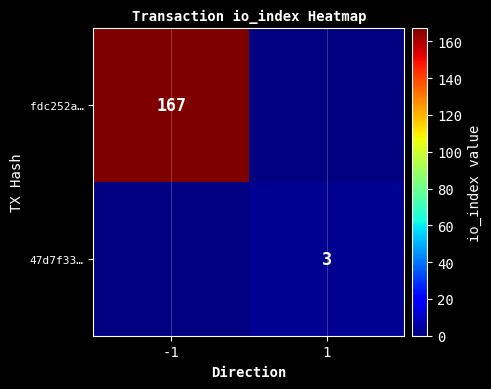

The value of fdc252a… at -1 is 167. True or false?

True